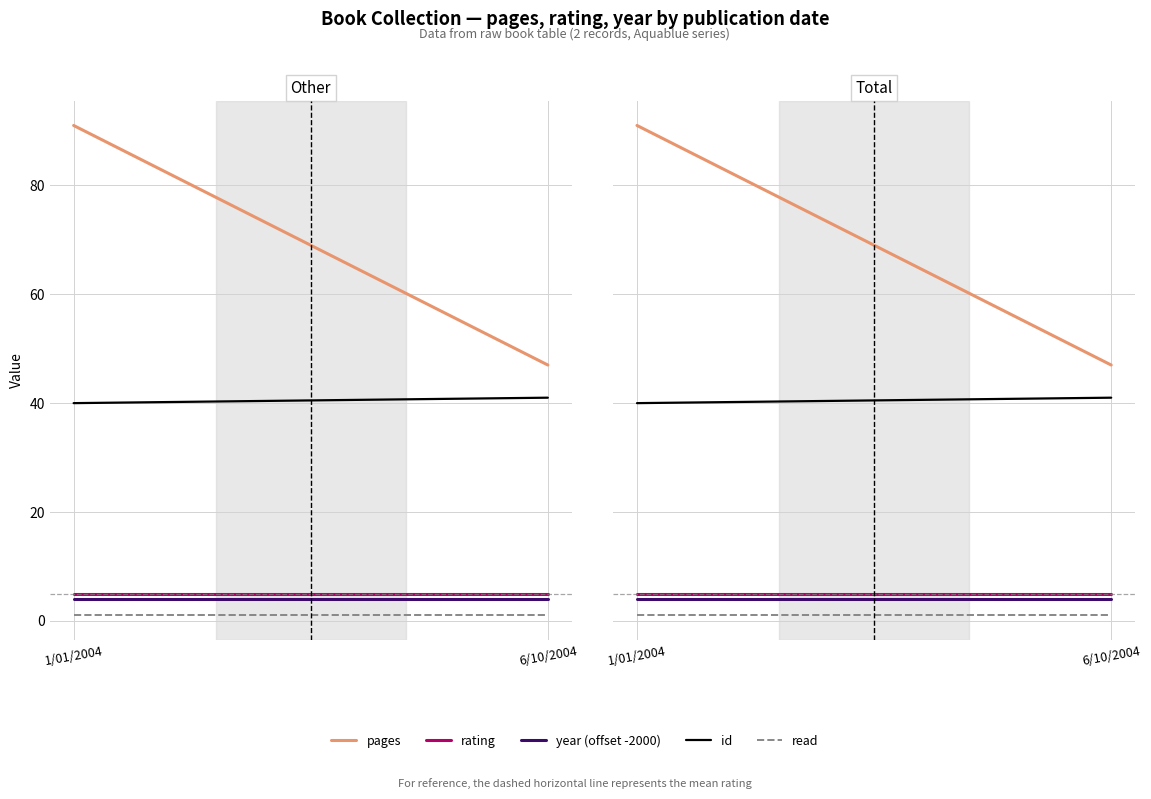

What is the sum of the year (offset -2000) values at 6/10/2004 and 1/01/2004?

8